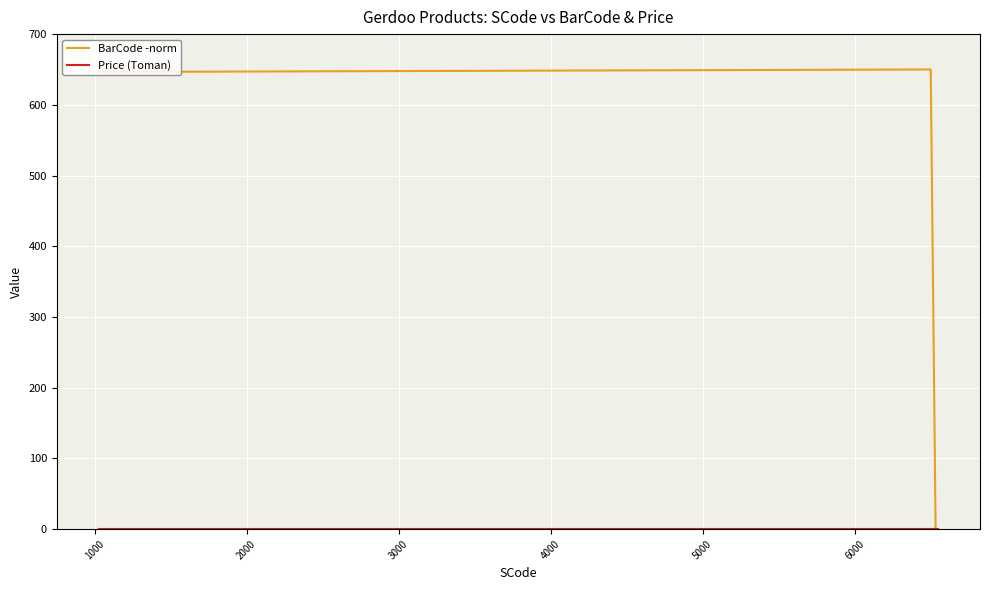

Which series has the widest spread of values?

BarCode -norm